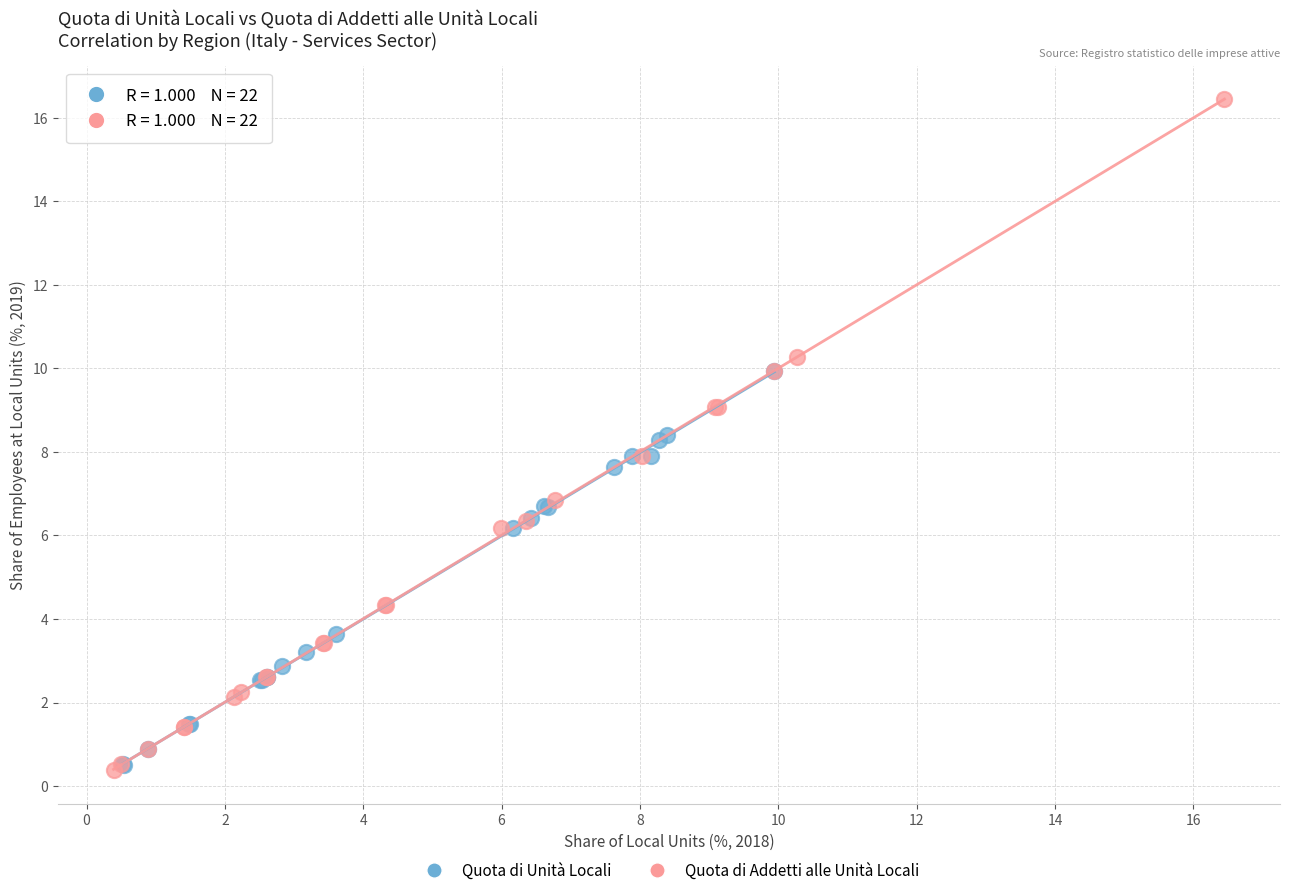

Which series contains the highest Y value?

Quota di Addetti alle Unità Locali